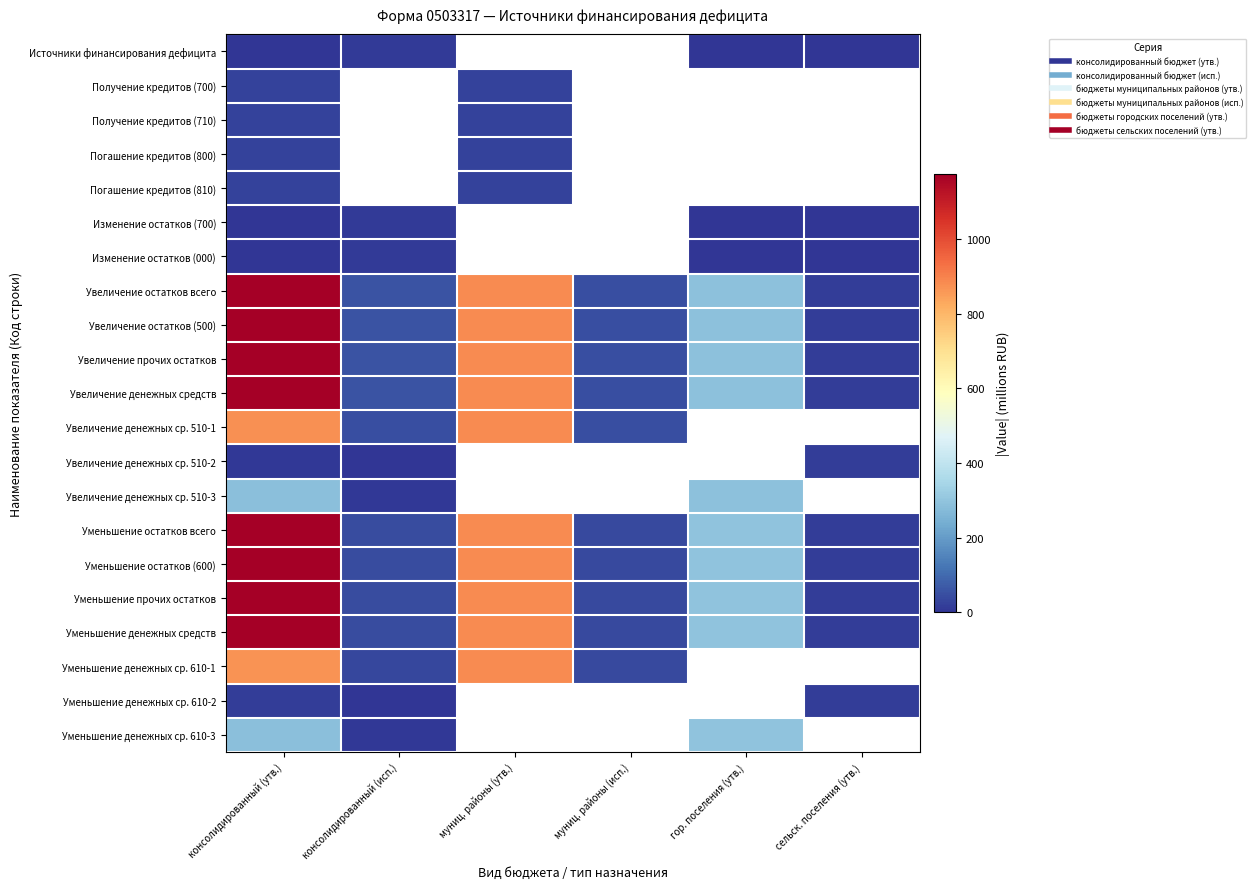

Between гор. поселения (утв.) and консолидированный (исп.), which is larger?

консолидированный (исп.)